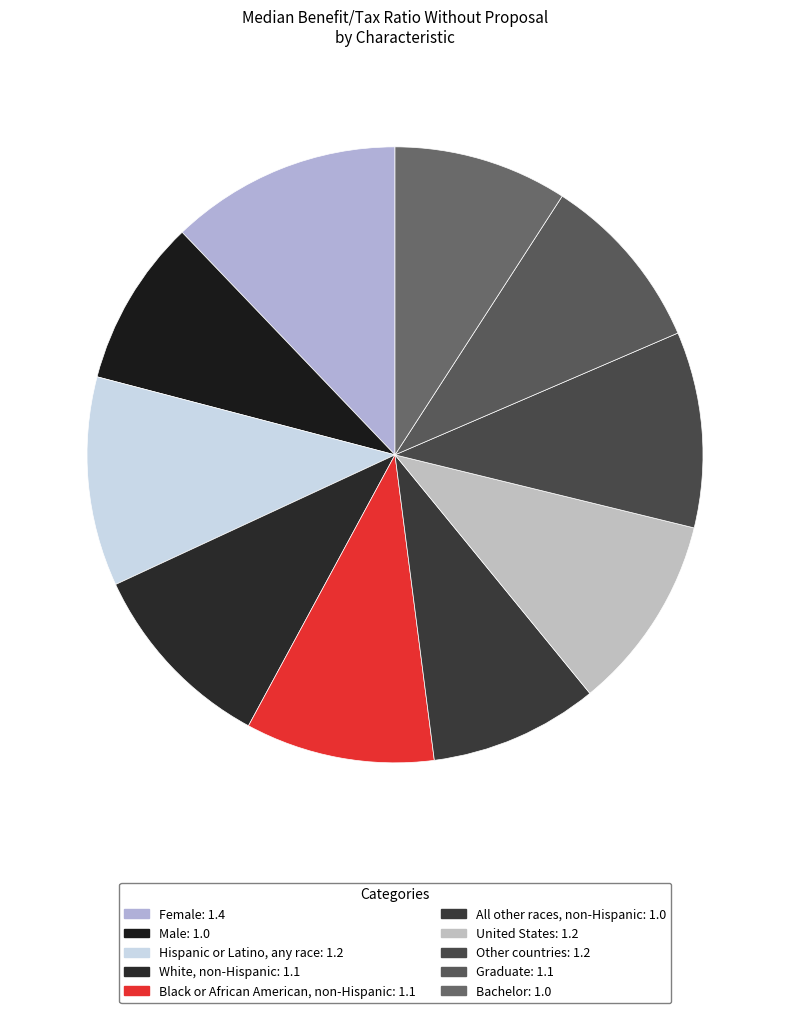

Which slice is the largest?

Female